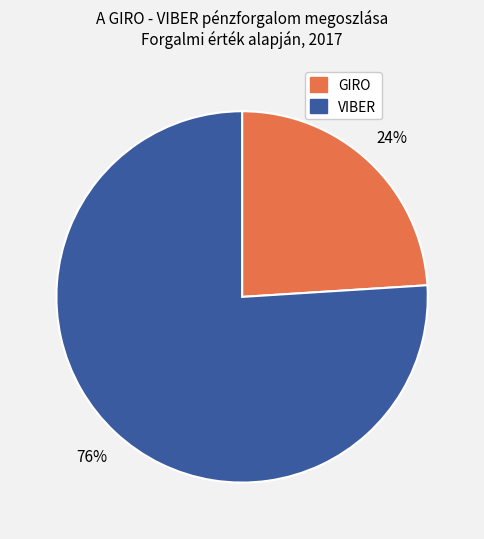

What is the majority slice?

VIBER